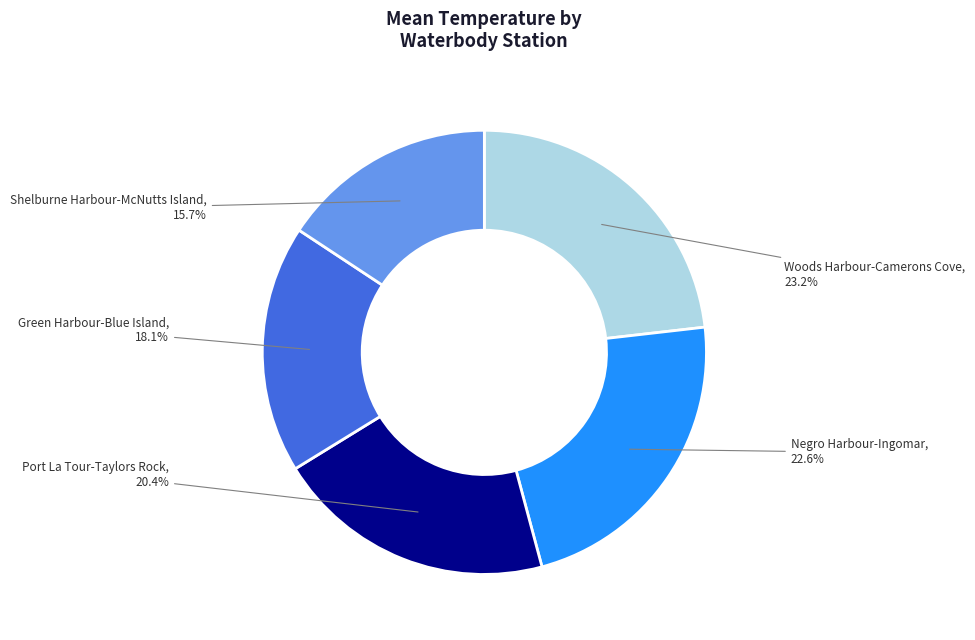

Is there a majority slice in this chart?

No